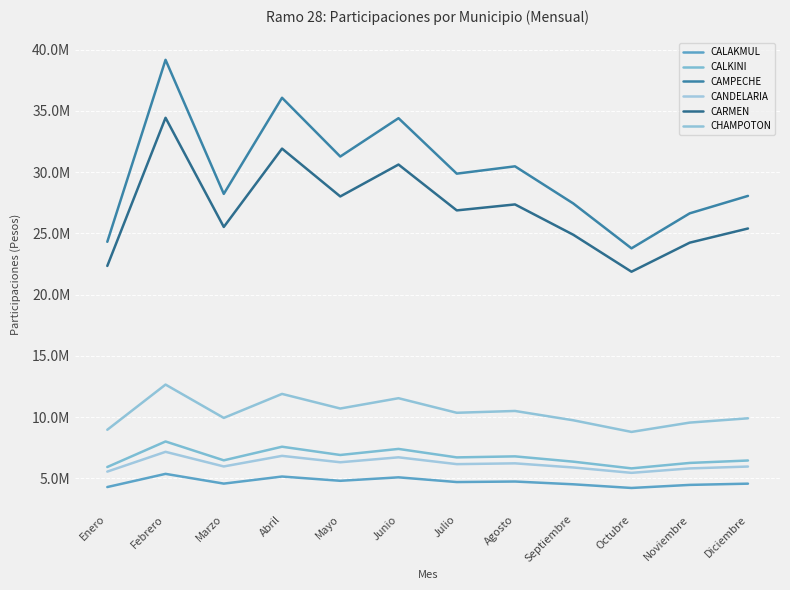

The CALAKMUL series shows 7381072 at Abril. True or false?

False